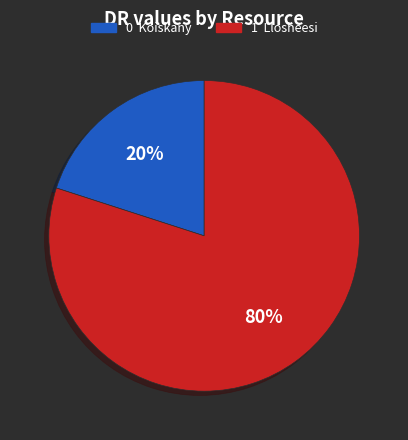

To the nearest percent, what is the difference between the largest and smallest slice percentages?

60%